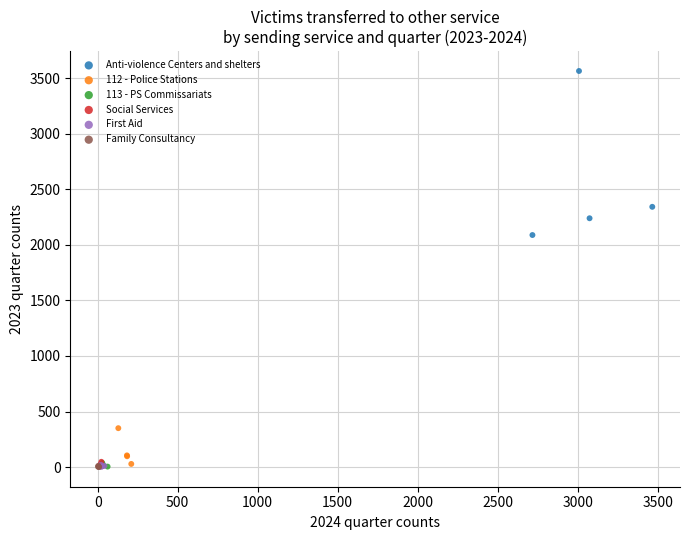

Which series reaches the maximum Y coordinate?

Anti-violence Centers and shelters